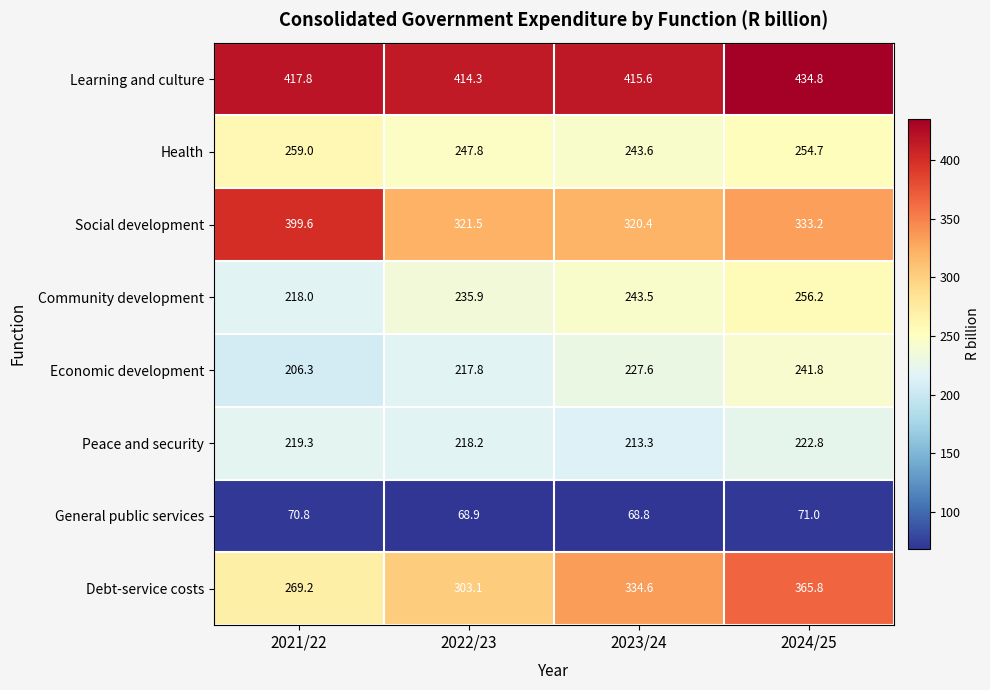

At how many categories does at least one series exceed 409?

4